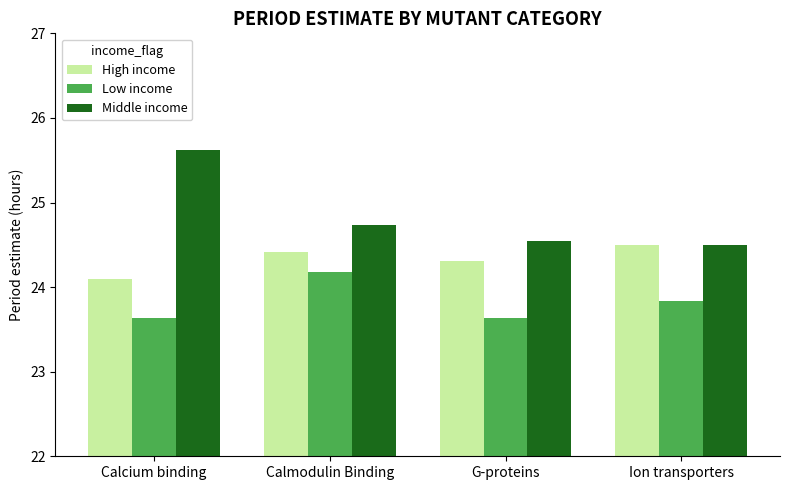

Reading left to right, extract all data points from this chart.

High income: 24.1	24.4	24.3	24.5
Low income: 23.6	24.2	23.6	23.8
Middle income: 25.6	24.7	24.5	24.5